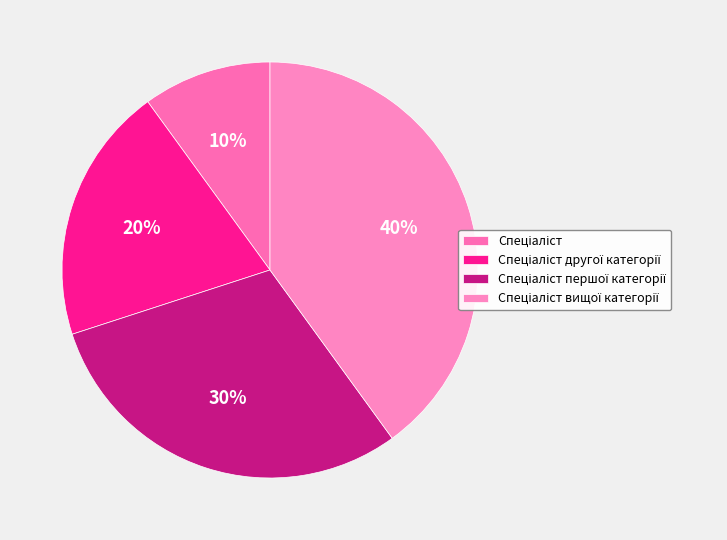

True or false: Спеціаліст вищої категорії accounts for 40% of the total.

True